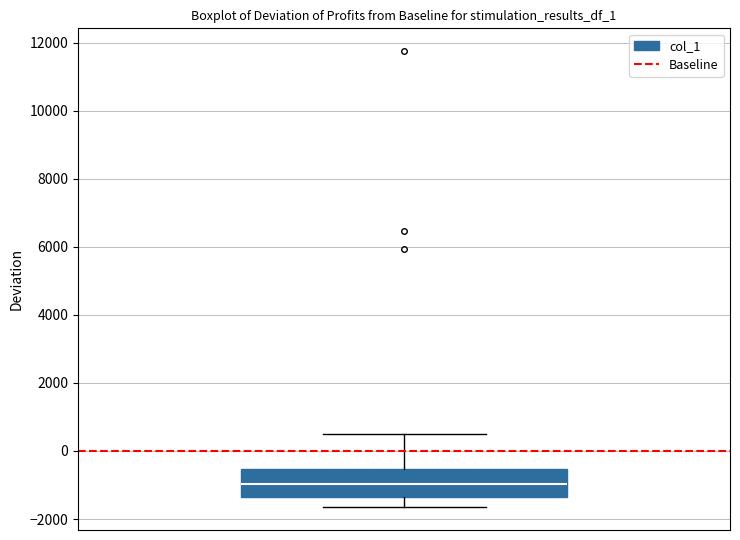

Read this box plot against the y-axis: the position of the median line, the range covered by the box, and the ends of both whiskers. The values are not printed on the chart, so give them approximately, as read against the axis.

median -1000, box -1400 to -600, whiskers -1600 to 600